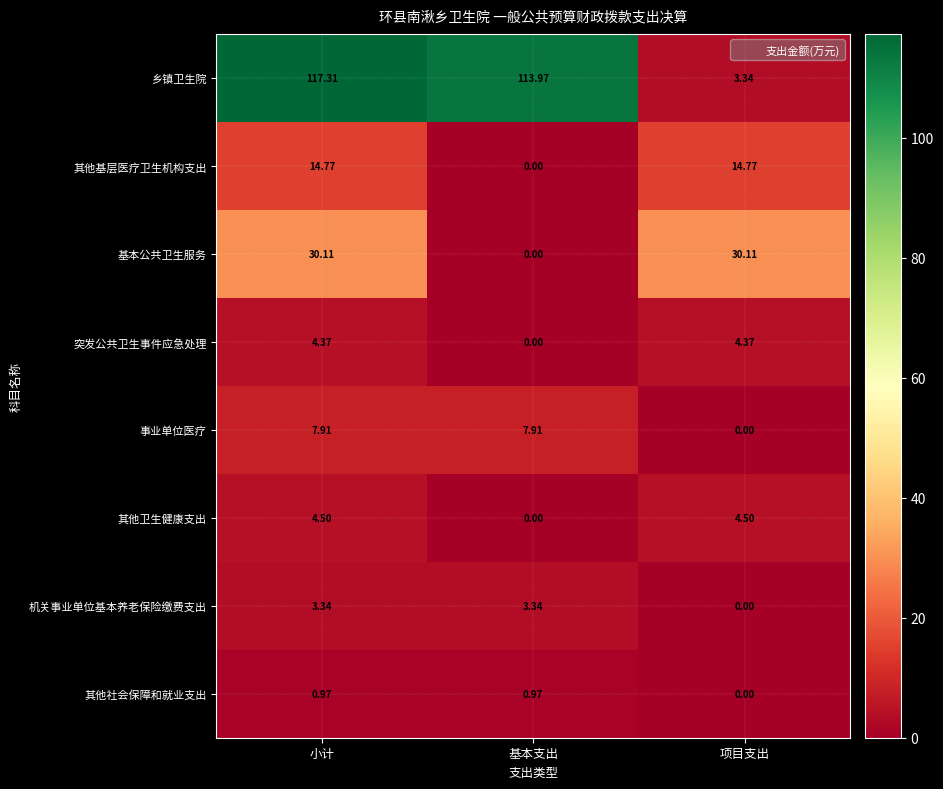

At which category is the sum across all series the highest?

小计